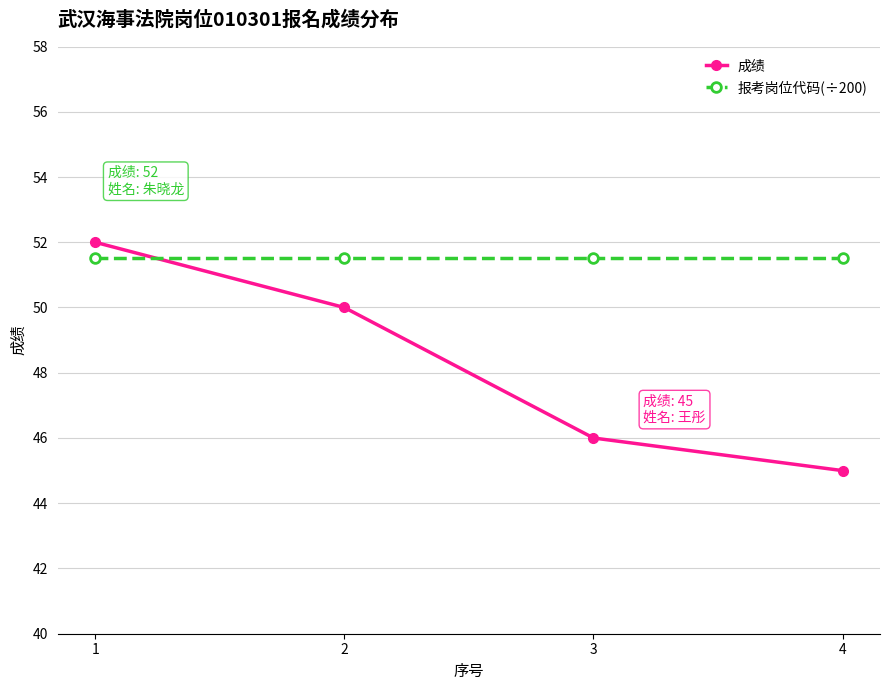

Between which two adjacent categories do 报考岗位代码(÷200) and 成绩 first intersect?

1 and 2